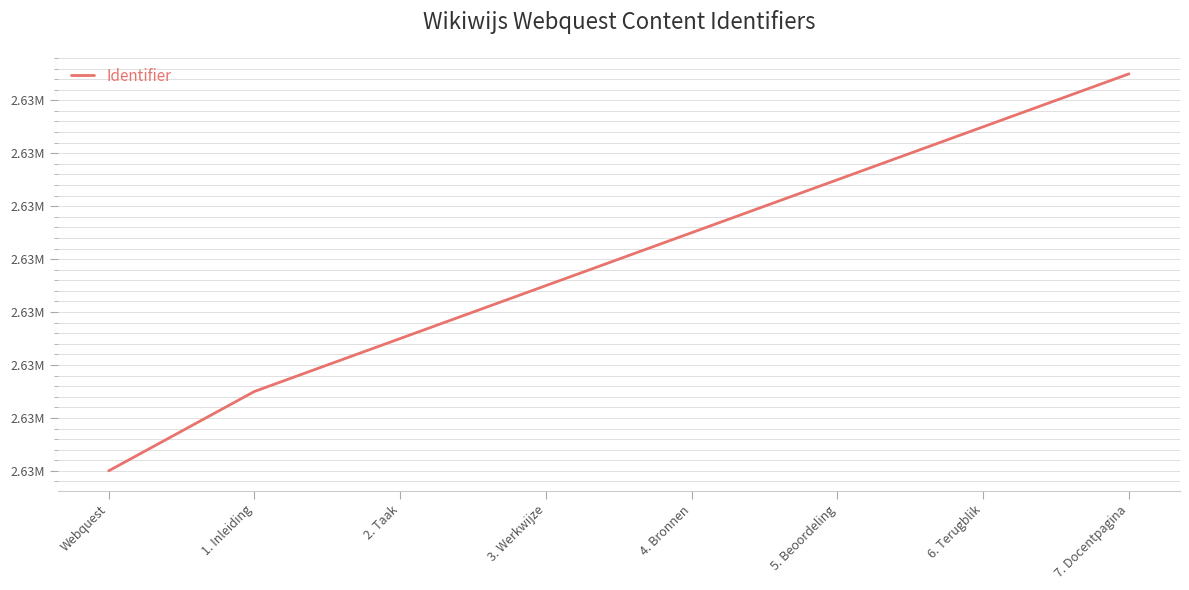

True or false: the data shows 1253840 at 4. Bronnen.

False